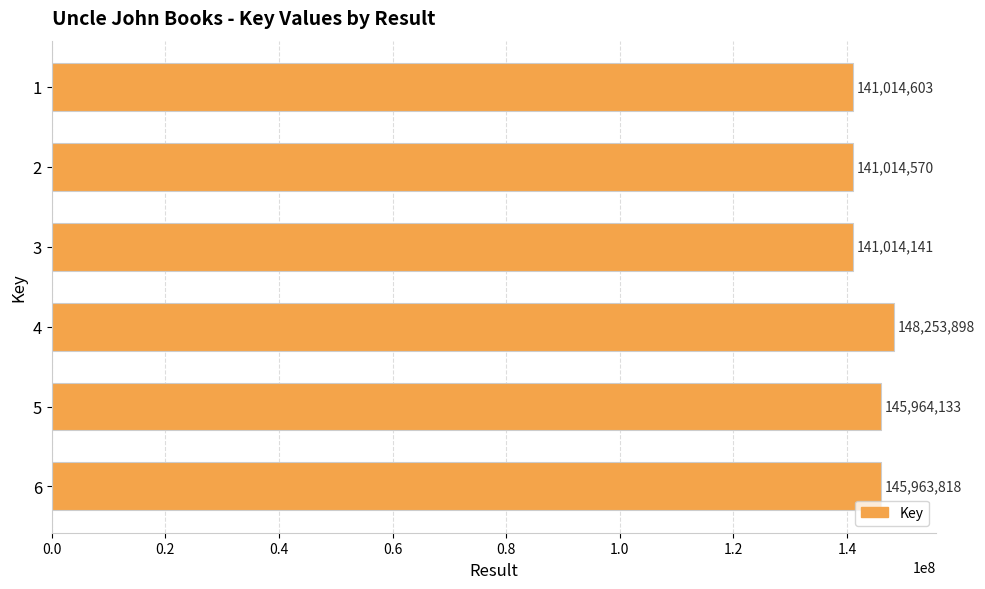

What is the change in value from 1 to 2?

-33